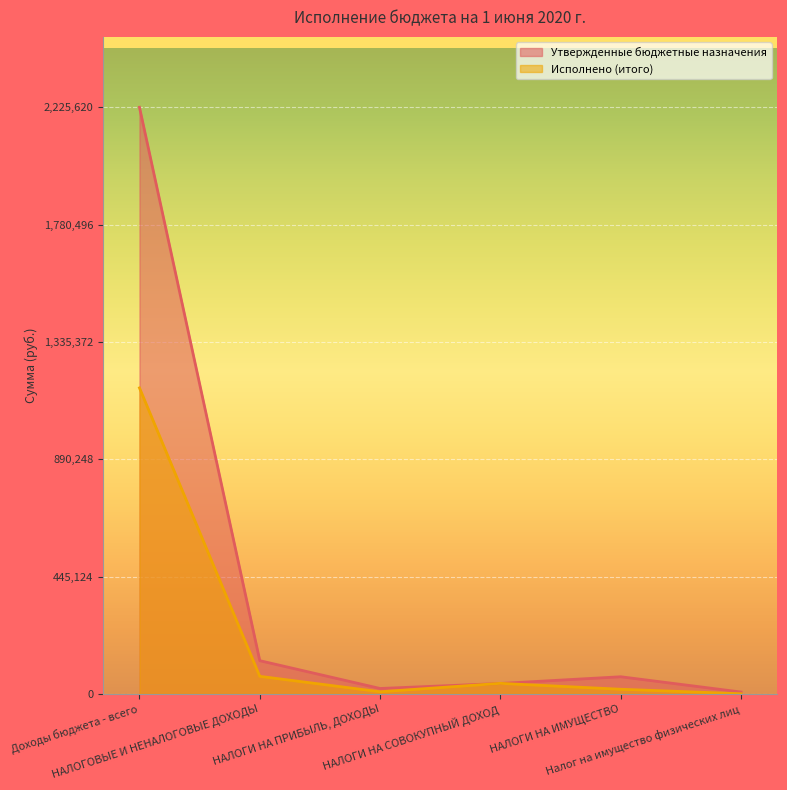

True or false: Утвержденные бюджетные назначения has more than 2 points higher than both neighbors.

False